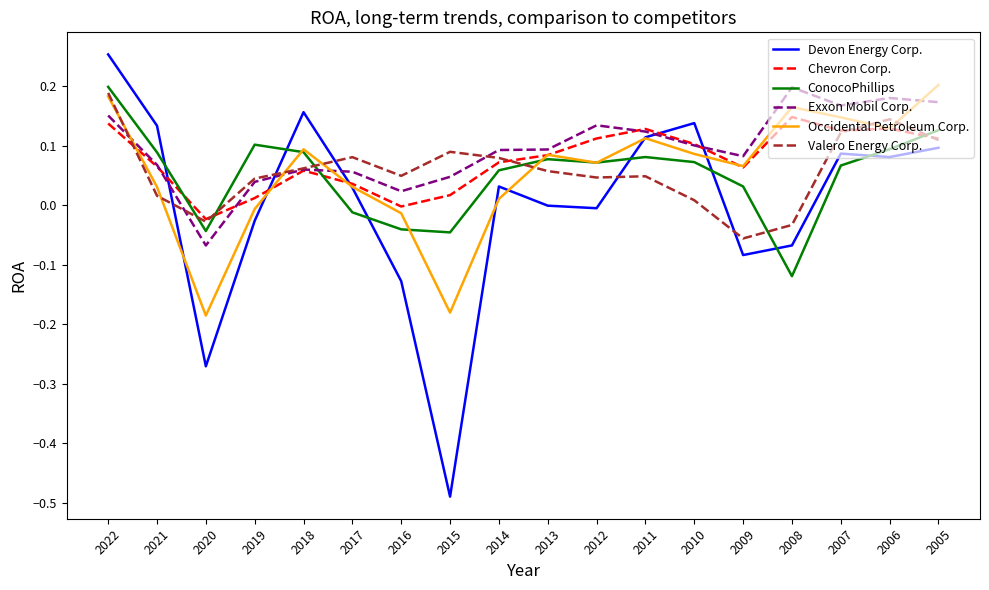

At which label does Valero Energy Corp. first exceed 0?

2022